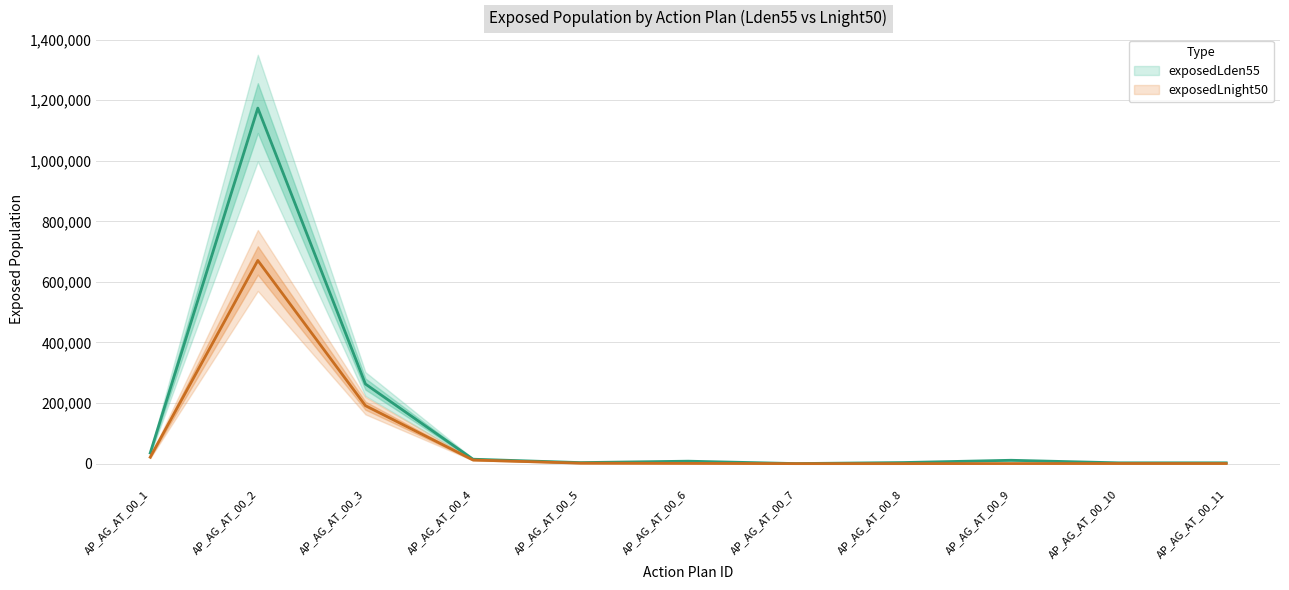

Which label corresponds to the largest value in the chart?

AP_AG_AT_00_2